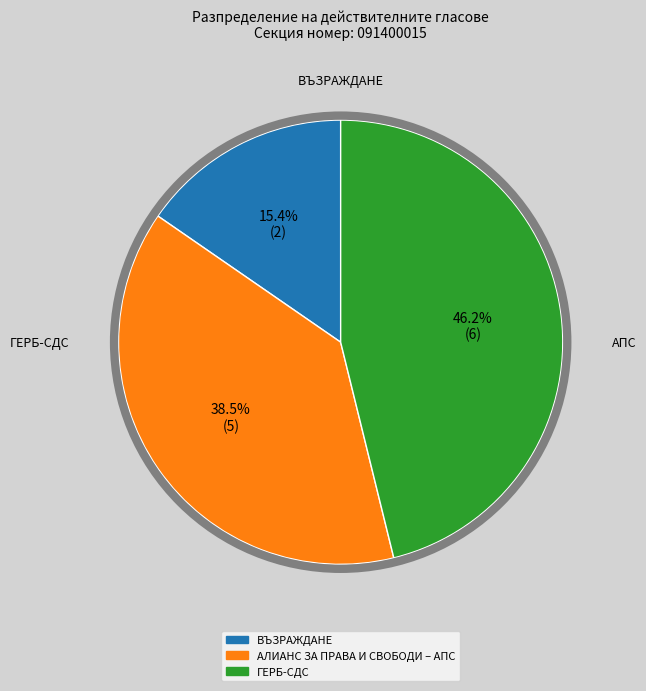

Is ВЪЗРАЖДАНЕ the majority of the pie?

No